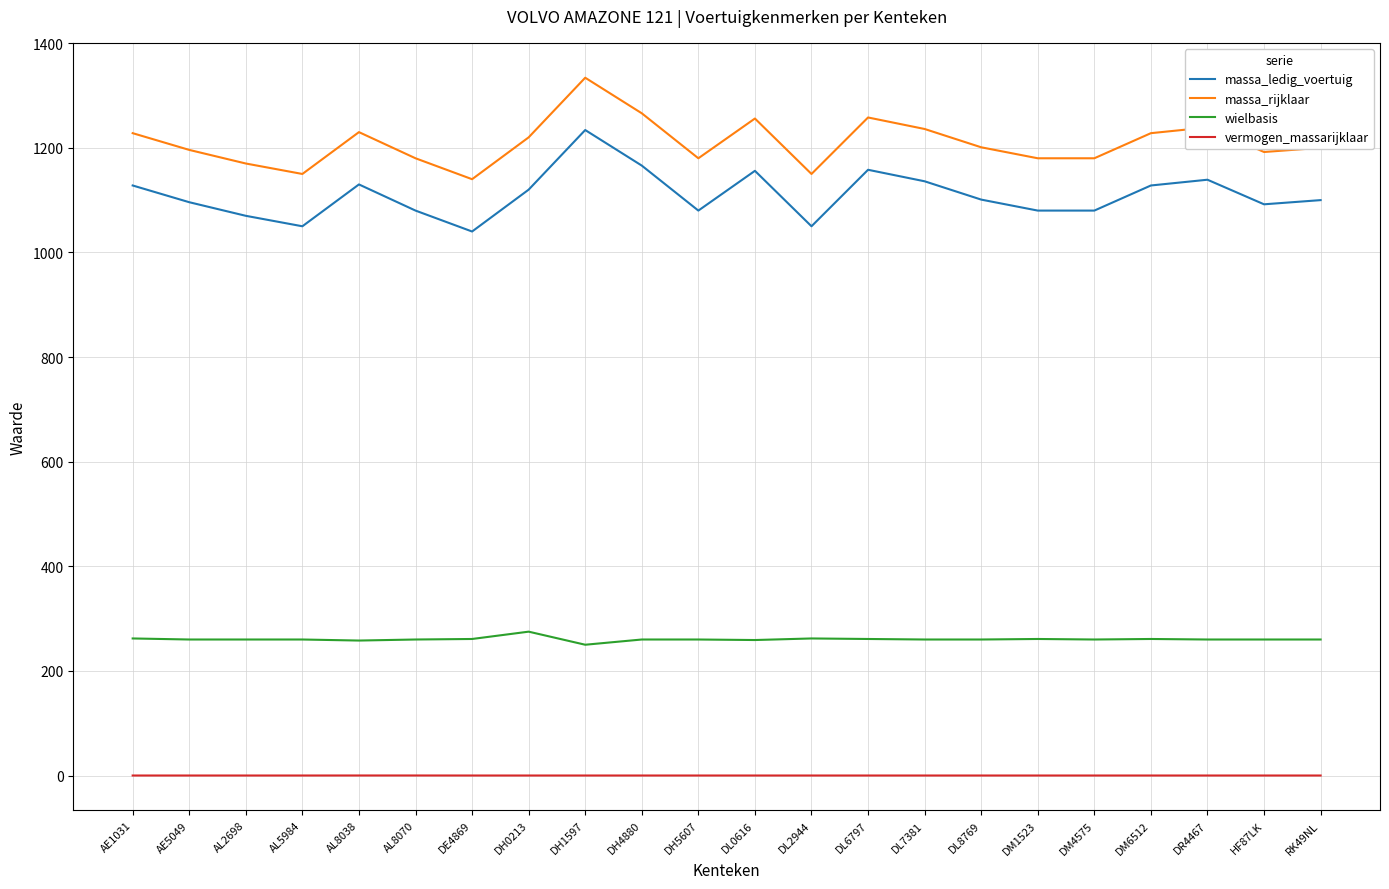

Does the chart display data point markers on the line(s)?

No